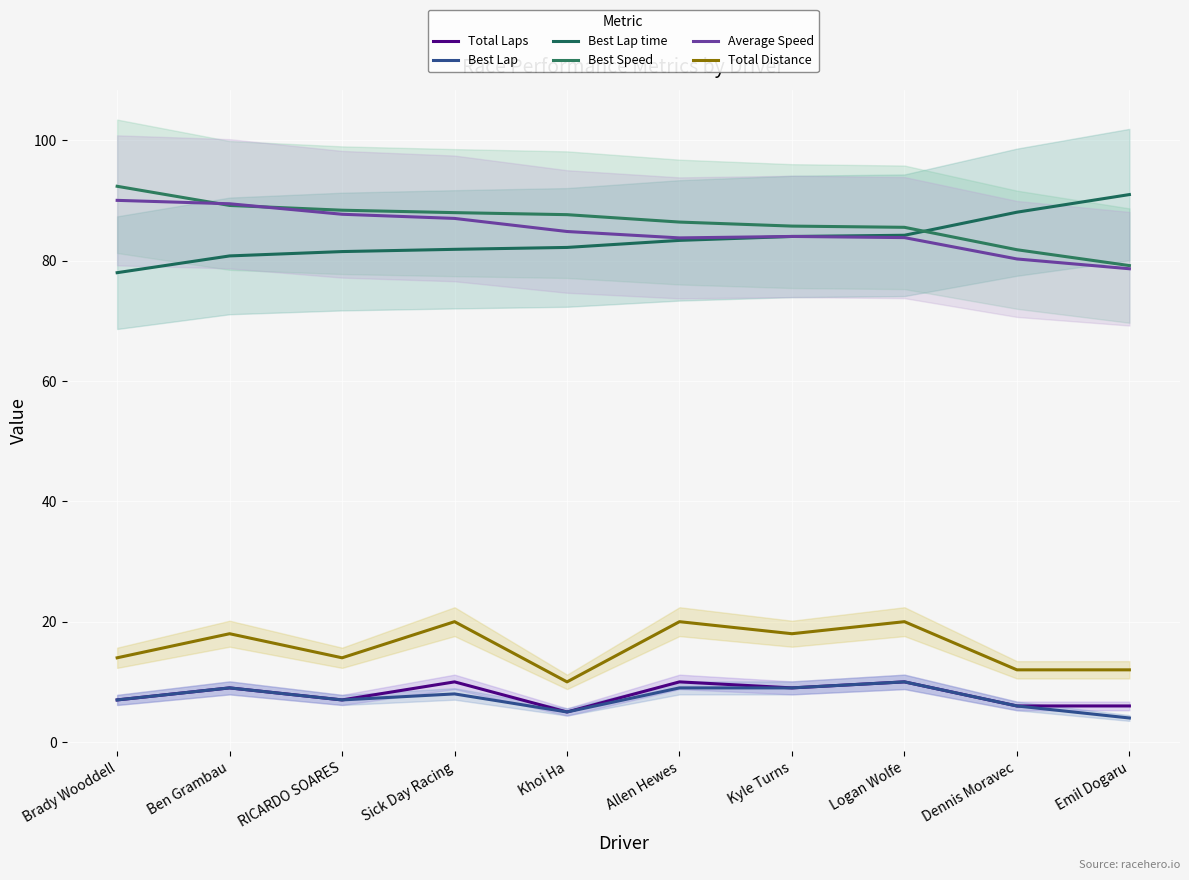

What value does the Best Lap time series have at Ben Grambau?

80.8